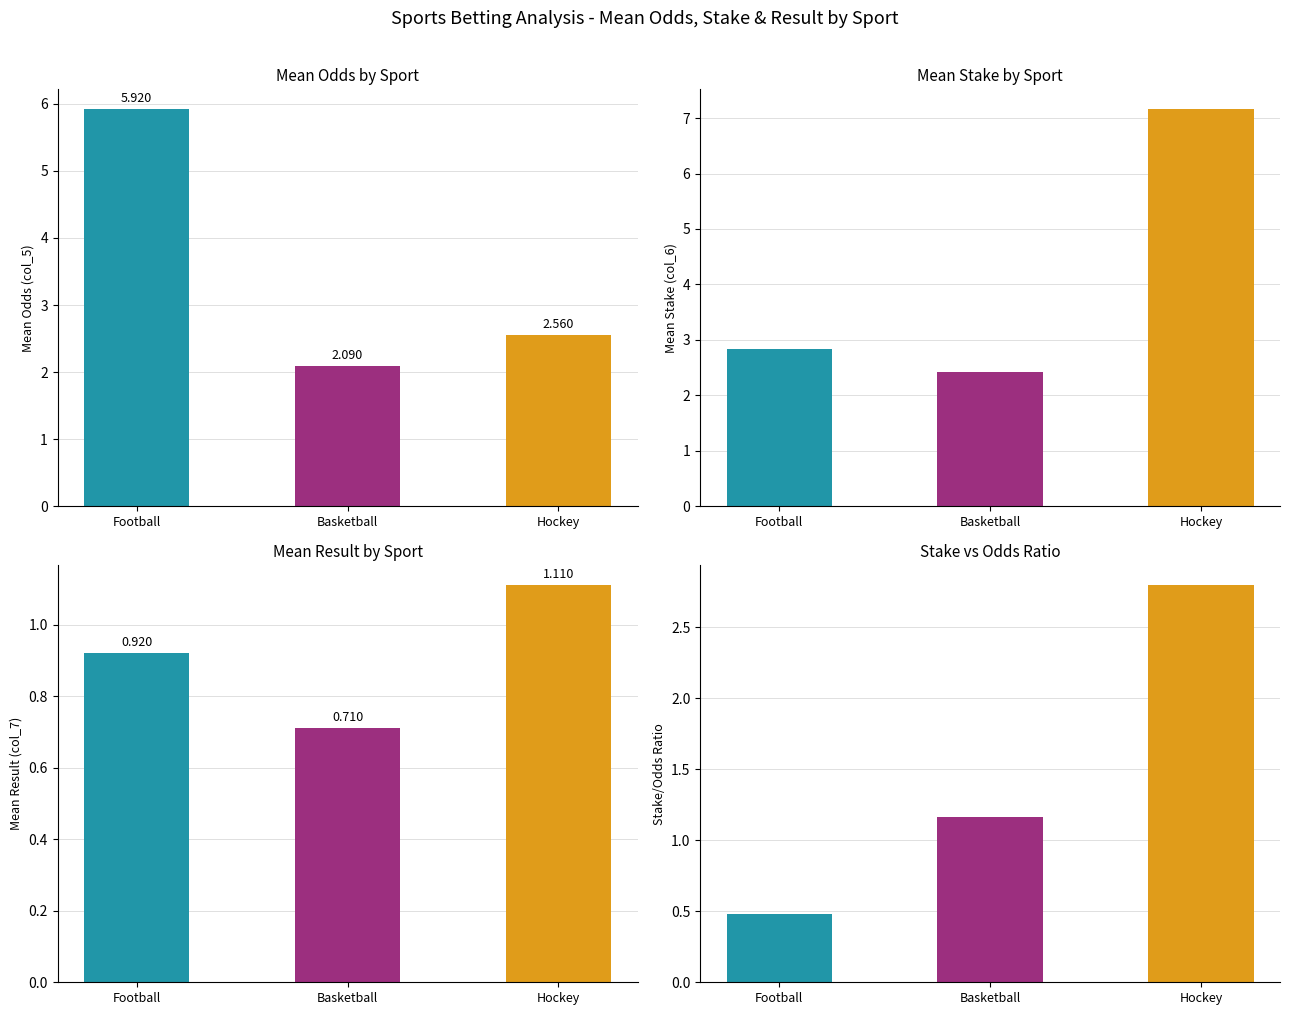

Read the Mean Odds (col_5) value at Basketball.

2.1